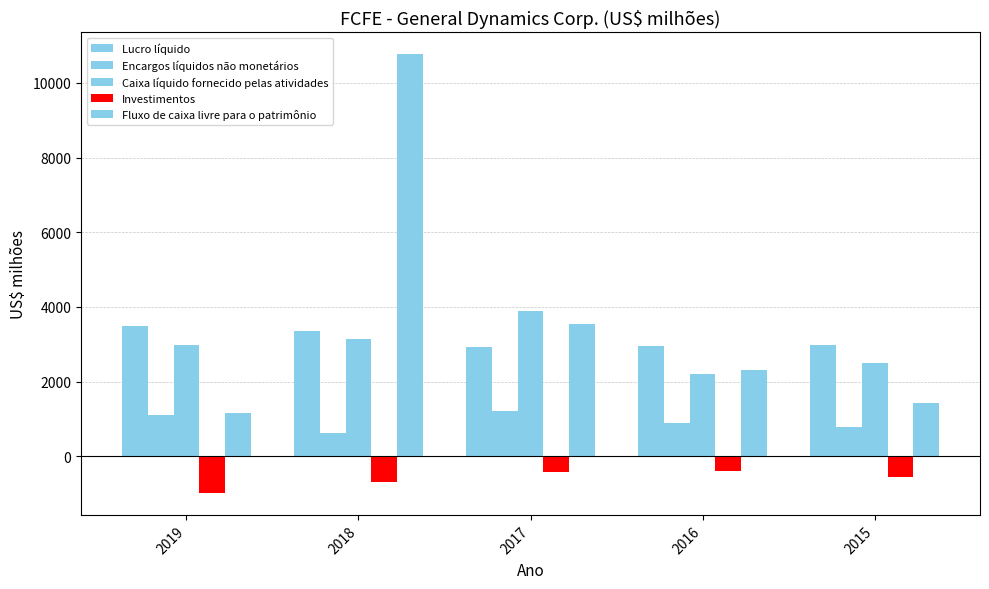

What is the value of the Lucro líquido bar at the 3rd from the left?

2912